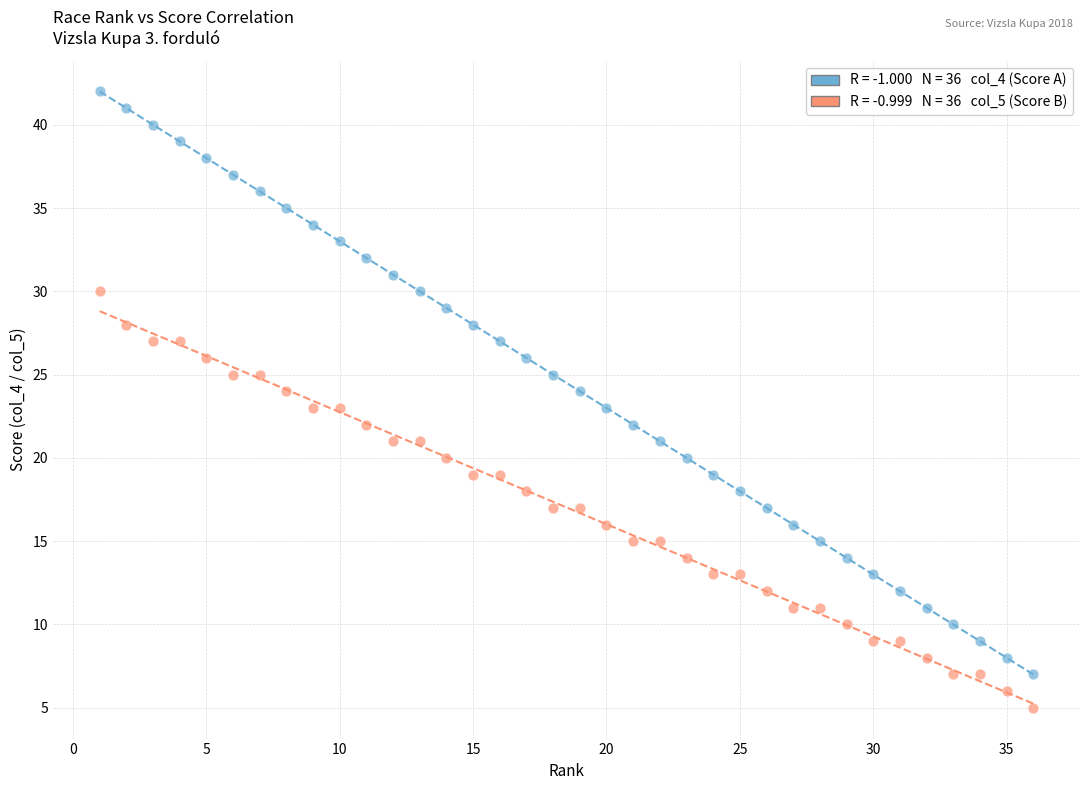

Across all data points, what is the range of Y values (max minus min)?

37